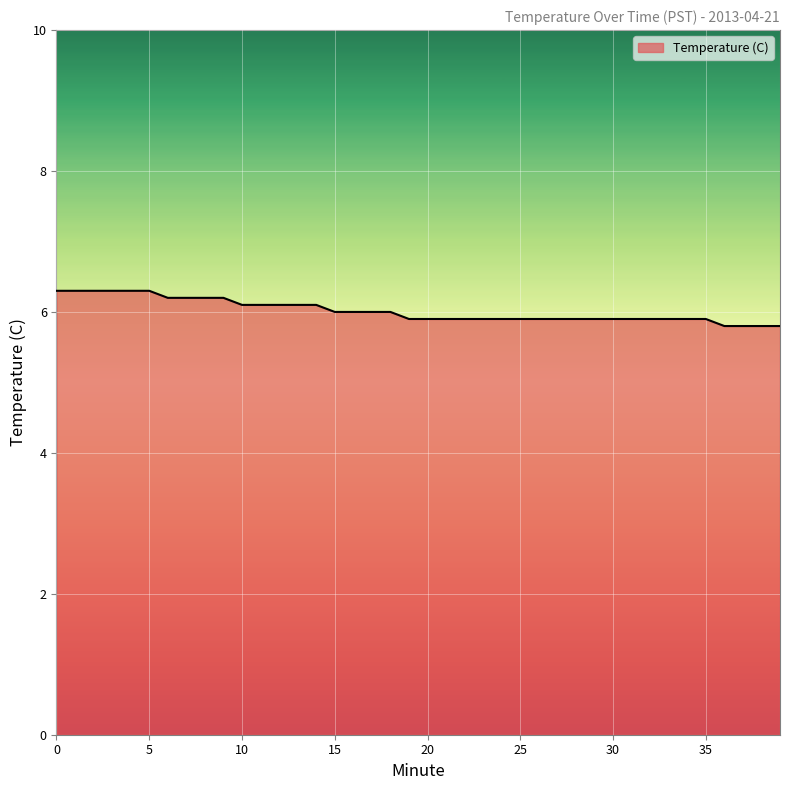

What is the sum of all values?

240.6